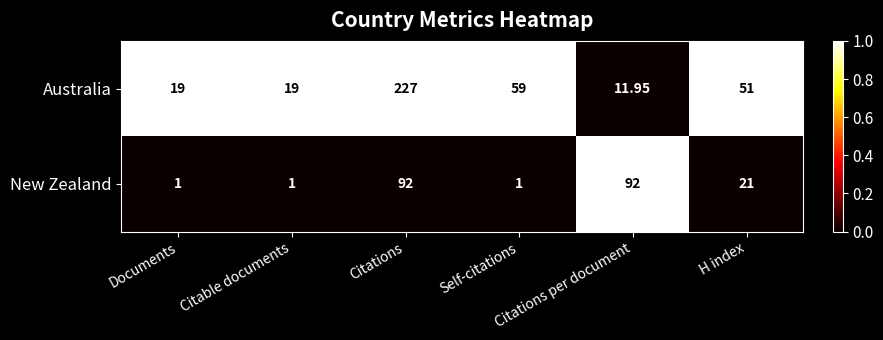

Which series has the largest total across all categories?

Australia